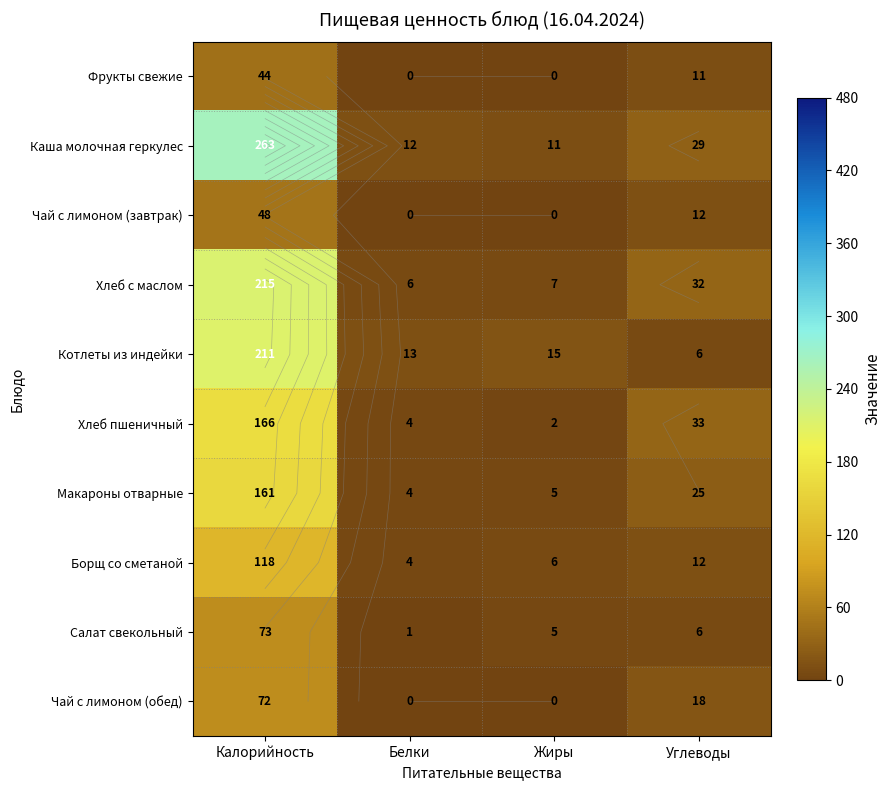

Between Жиры and Углеводы, which series saw the biggest shift?

Хлеб пшеничный